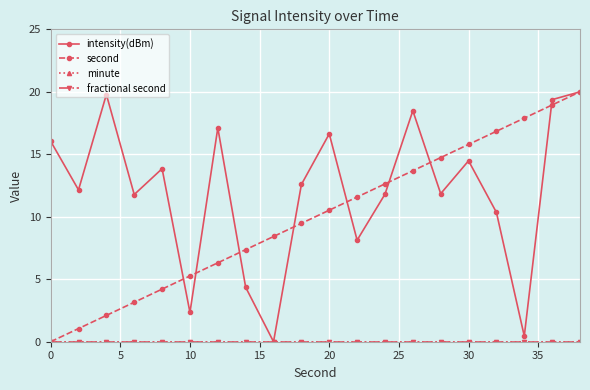

What are all the series names shown in the legend?

intensity(dBm), second, minute, fractional second